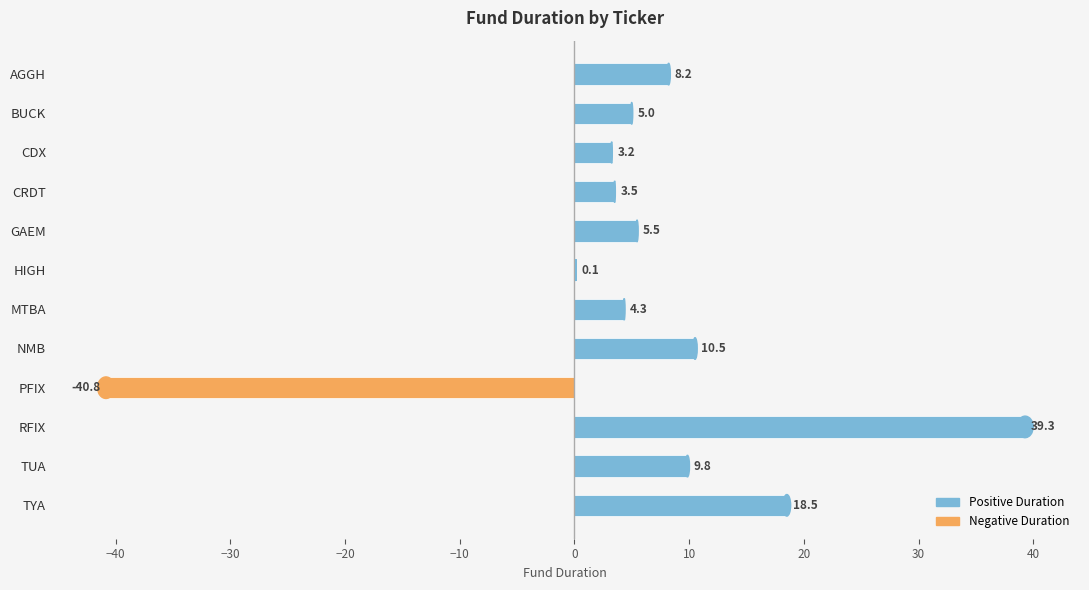

How many data points does each series have?

12